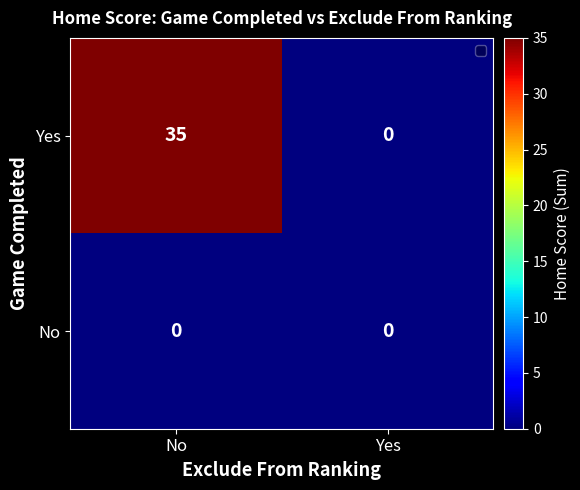

What is the difference between the highest and lowest values at No?

35